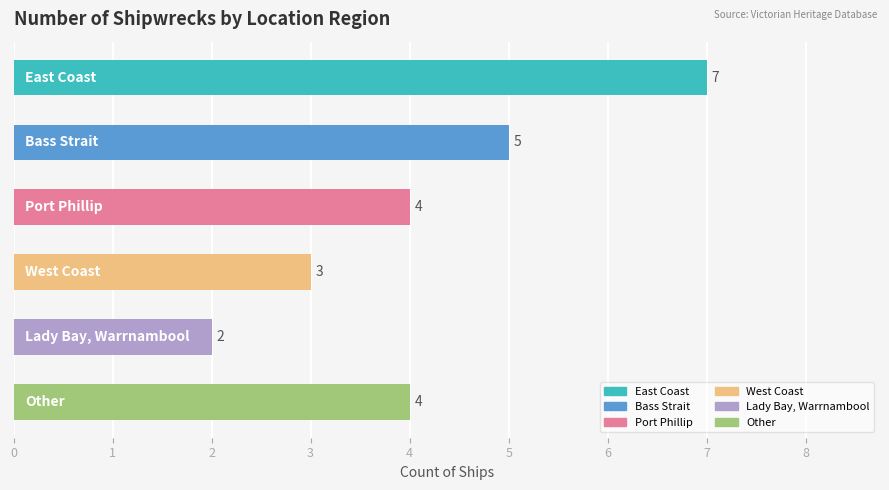

What is the value of the 5th bar from the top?

2